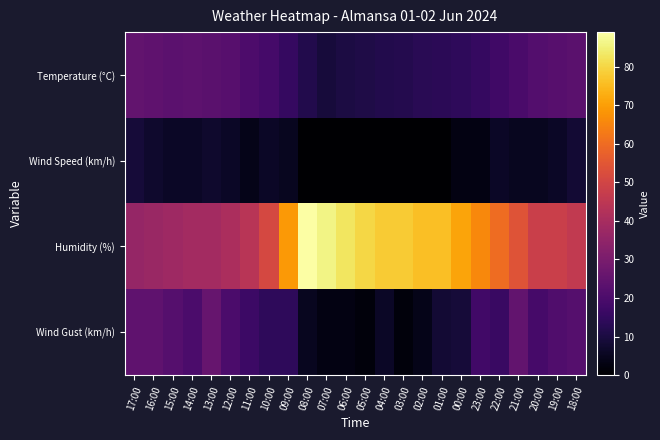

What is the greatest value displayed?

89.0